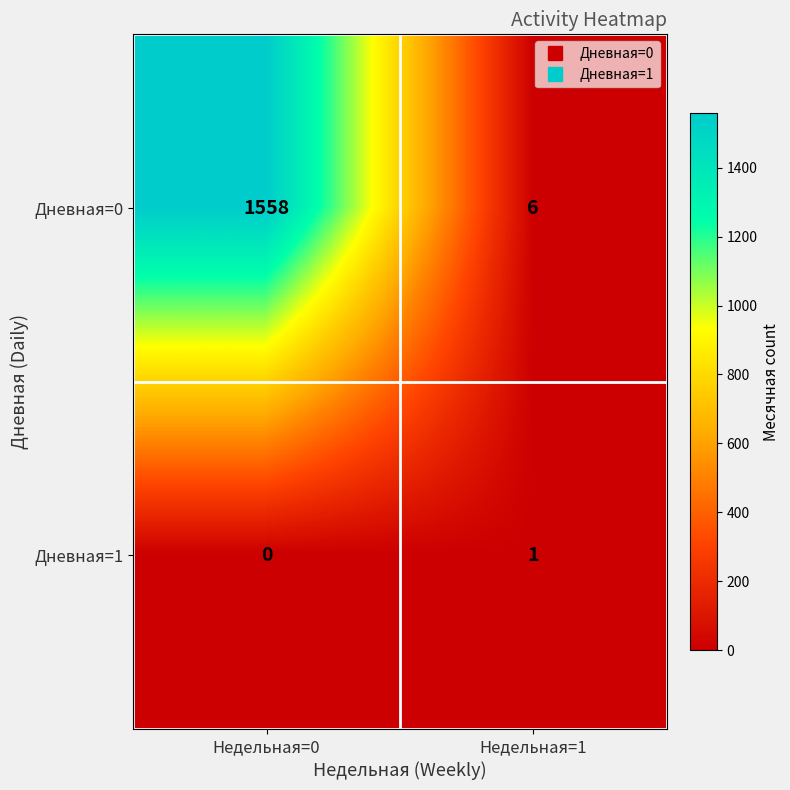

List the series in order of their overall mean, lowest first.

Дневная=1, Дневная=0